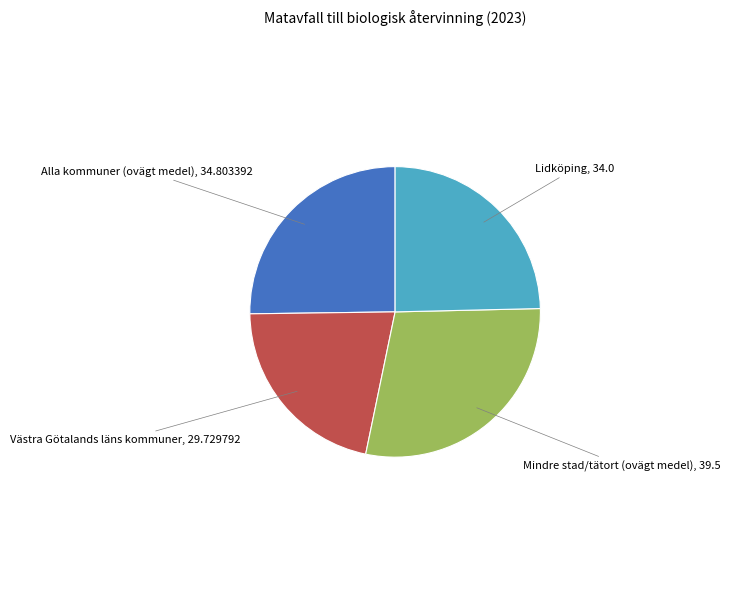

Does any single category account for the majority?

No